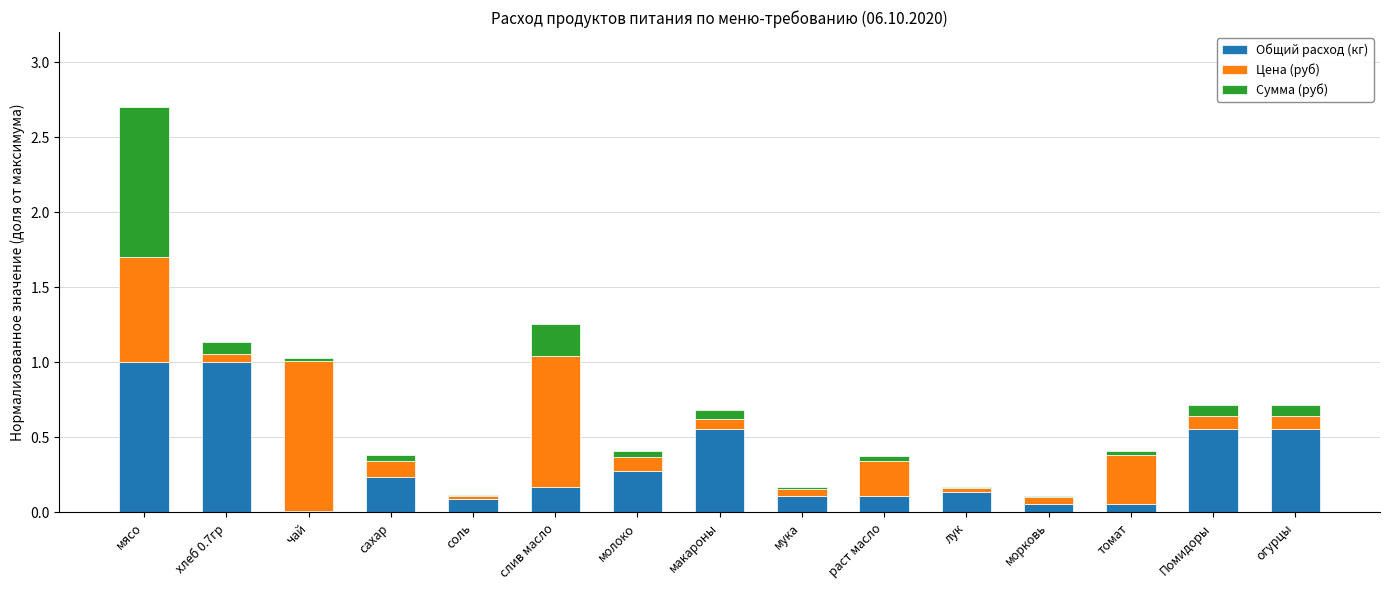

At which category is the sum across all series the highest?

мясо